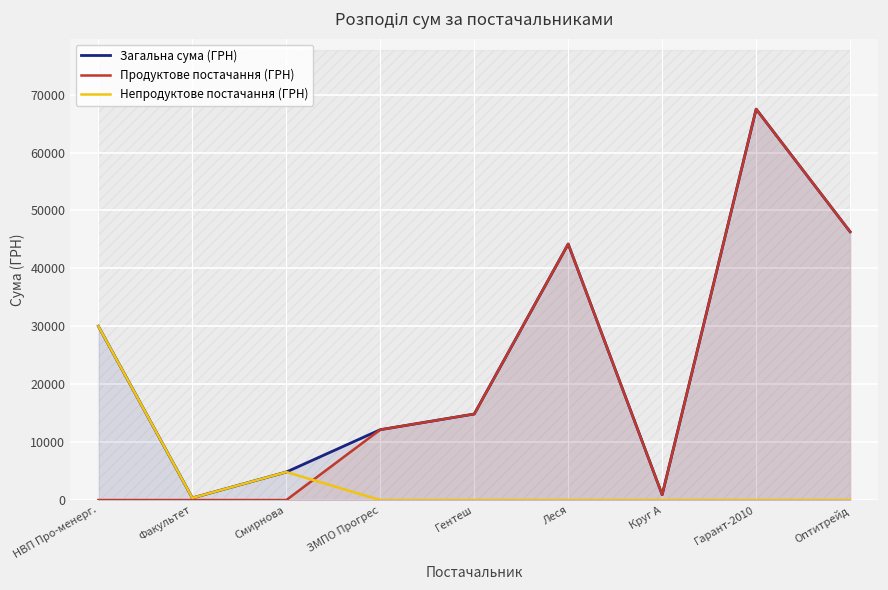

What is the difference between the second highest and minimum values in the Продуктове постачання (ГРН) series?

46318.3